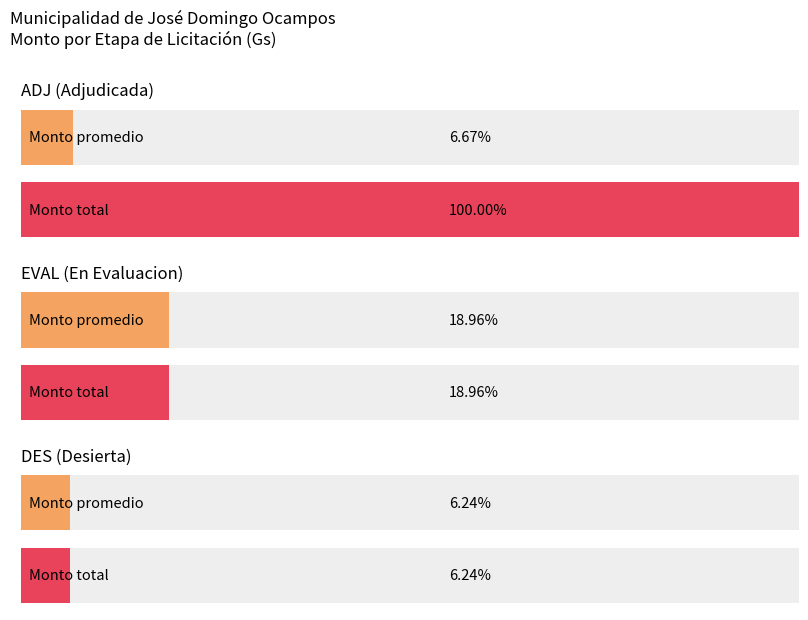

The value at ADJ is 161992250. True or false?

True